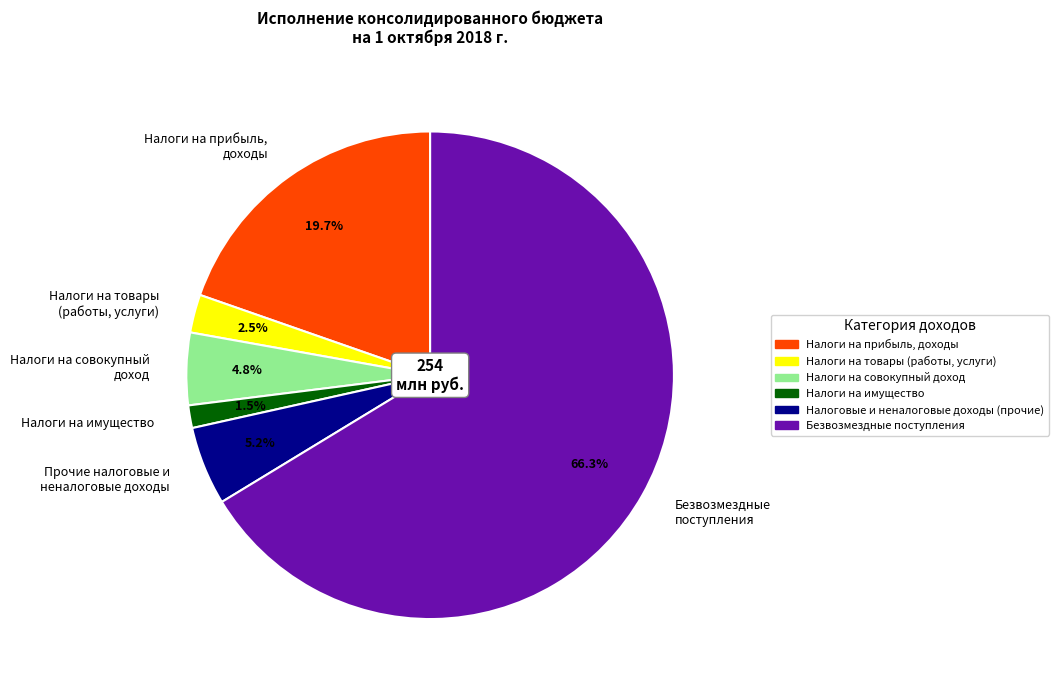

What percentage do Налоги на товары (работы, услуги) and Налоги на прибыль, доходы together represent?

22.2%